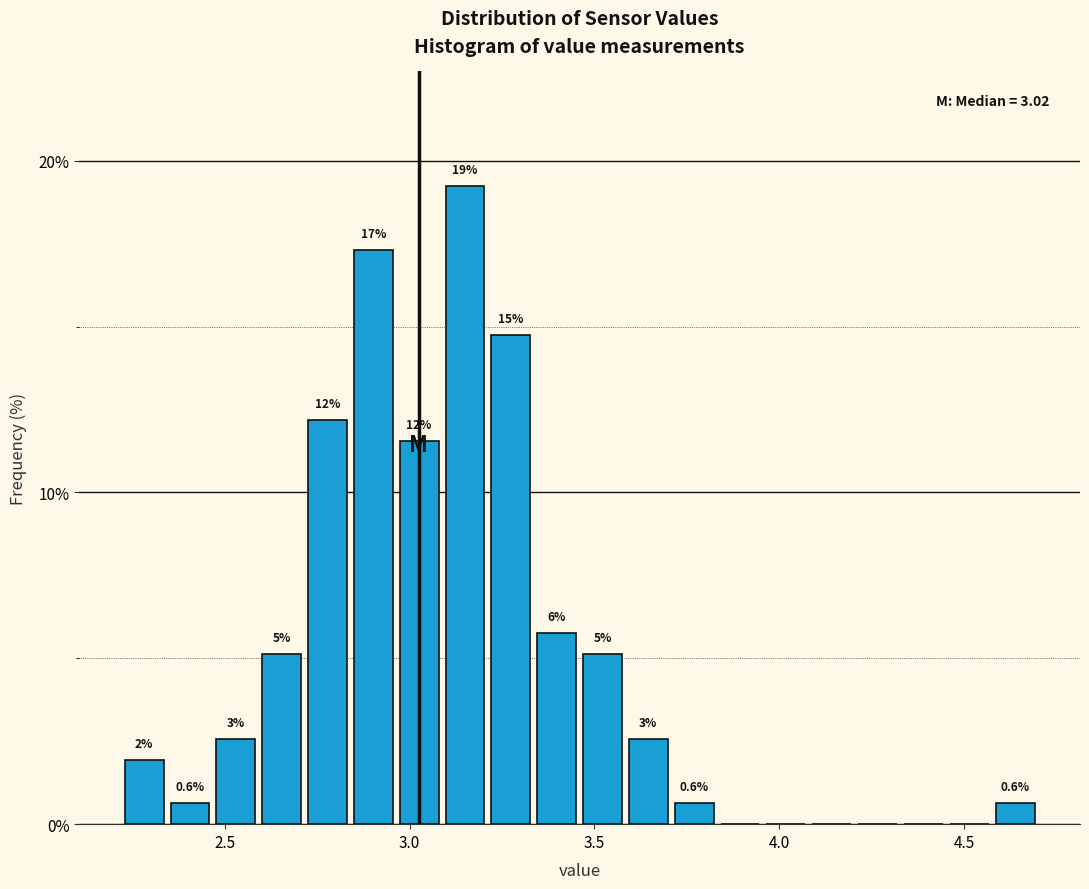

Read against the x-axis, roughly where is the centre of the tallest bar?

3.15